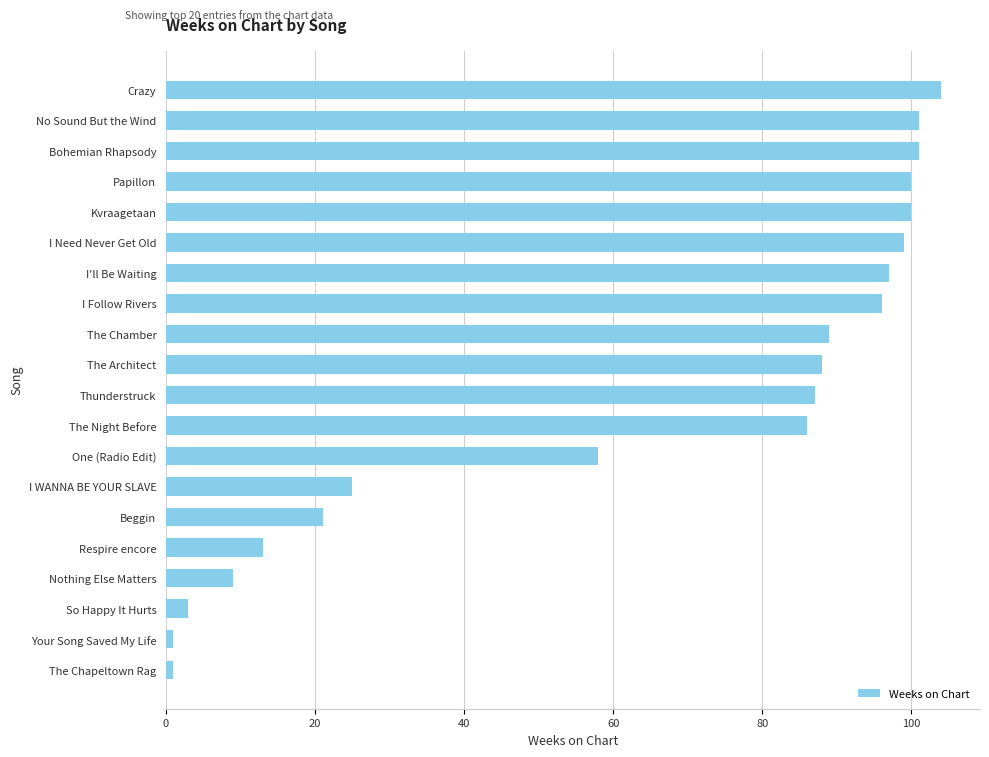

Between Nothing Else Matters and I Need Never Get Old, which is larger?

I Need Never Get Old